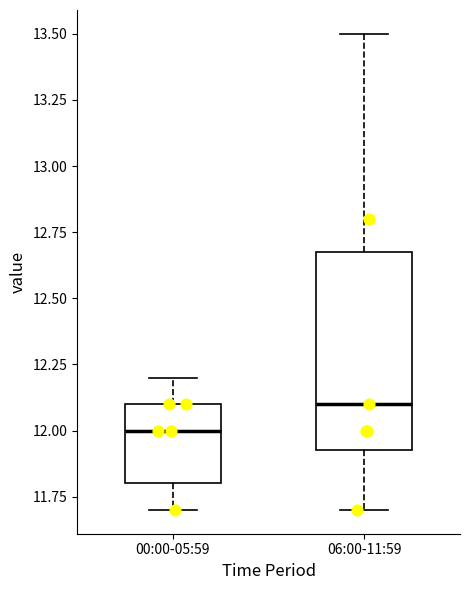

Where does the lower whisker of the box for 06:00-11:59 end on the y-axis? The values are not printed on the chart, so give them approximately, as read against the axis.

11.70